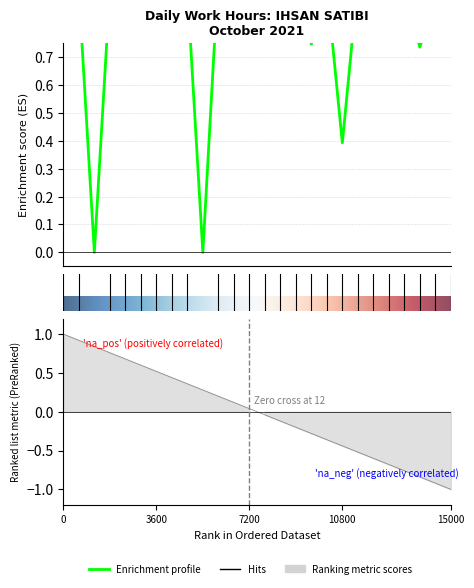

How many categories are shown in the chart?

26